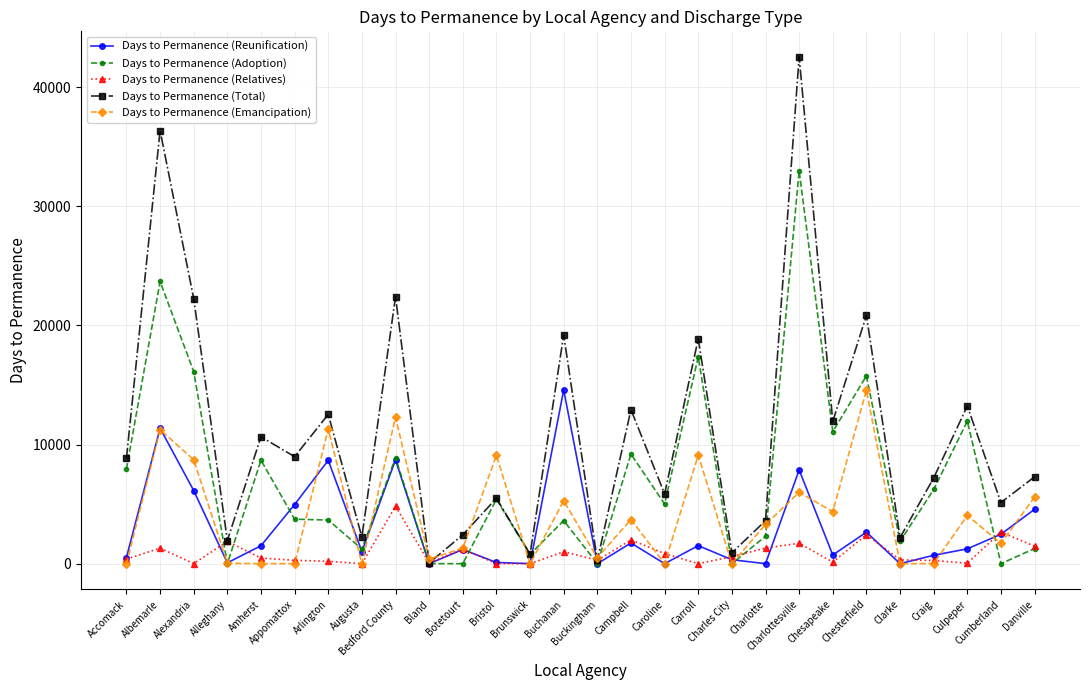

After their last crossing, which series has the higher values: Days to Permanence (Emancipation) or Days to Permanence (Total)?

Days to Permanence (Total)